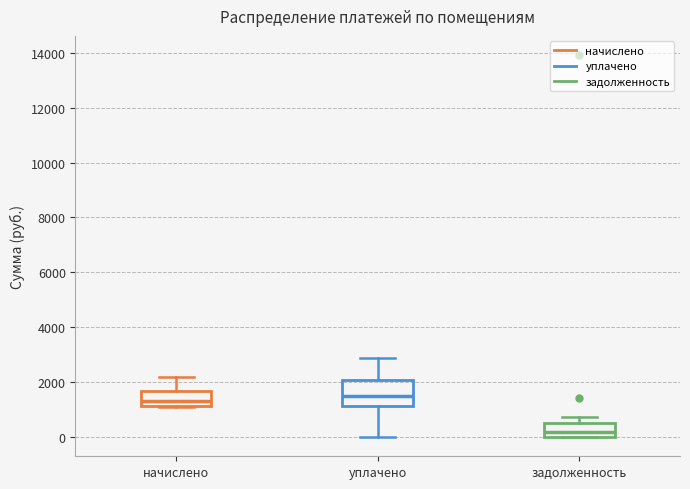

Where is the upper edge of the box for задолженность on the y-axis? The values are not printed on the chart, so give them approximately, as read against the axis.

600